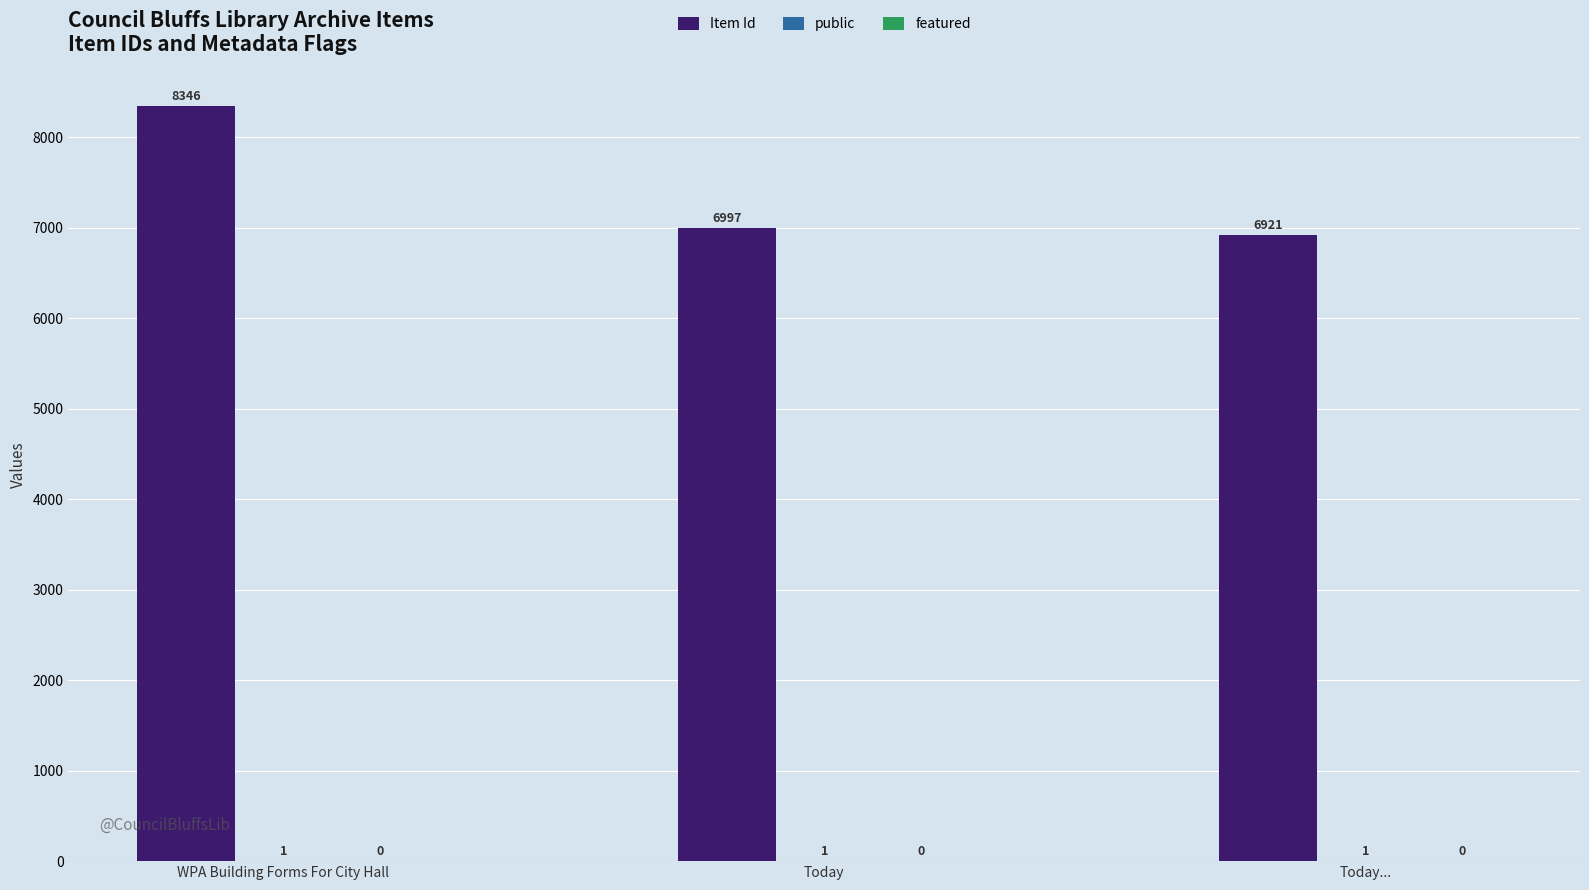

How many categories are shown in the chart?

3